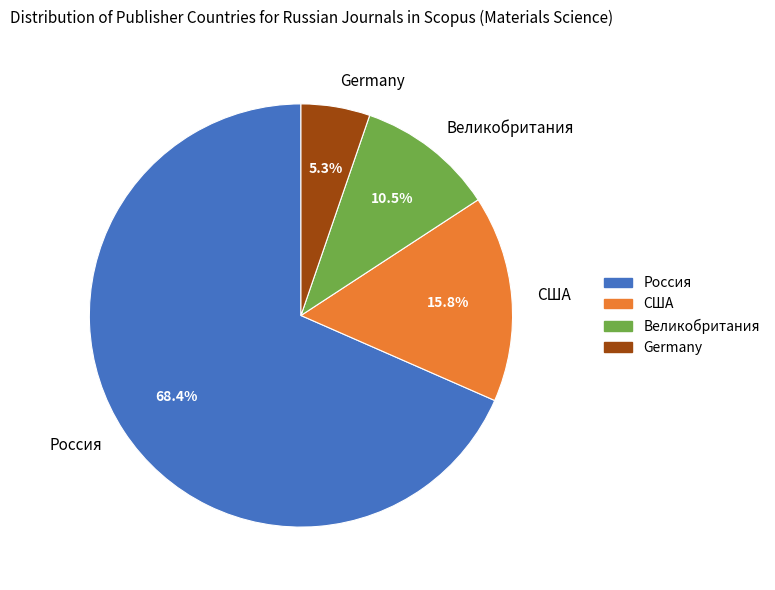

True or false: США accounts for 16% of the total.

True